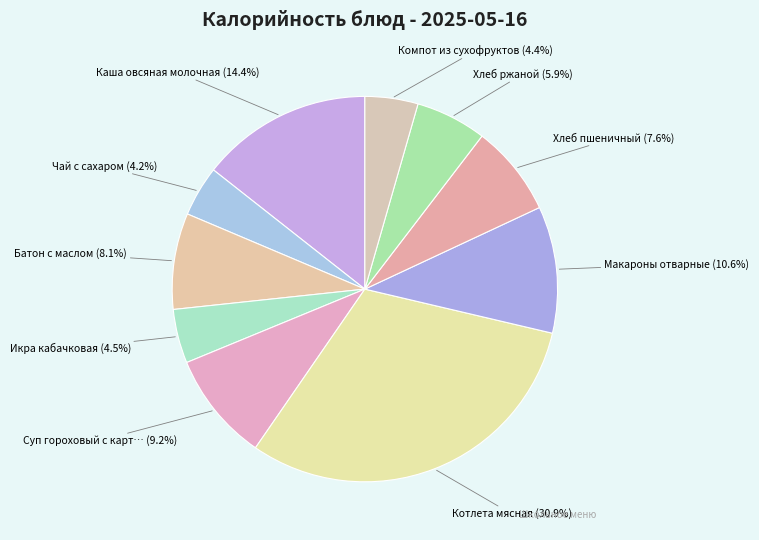

How many segments does this pie chart have?

10